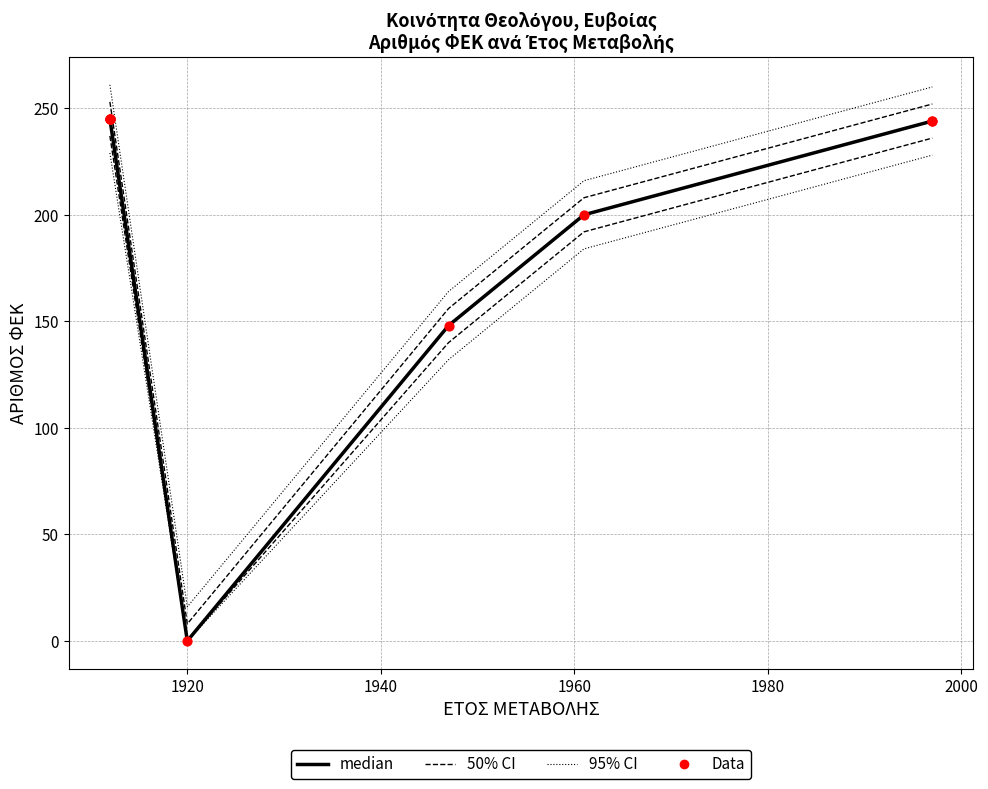

Which has a higher value, 16/08/1912 or 16/08/1912?

16/08/1912